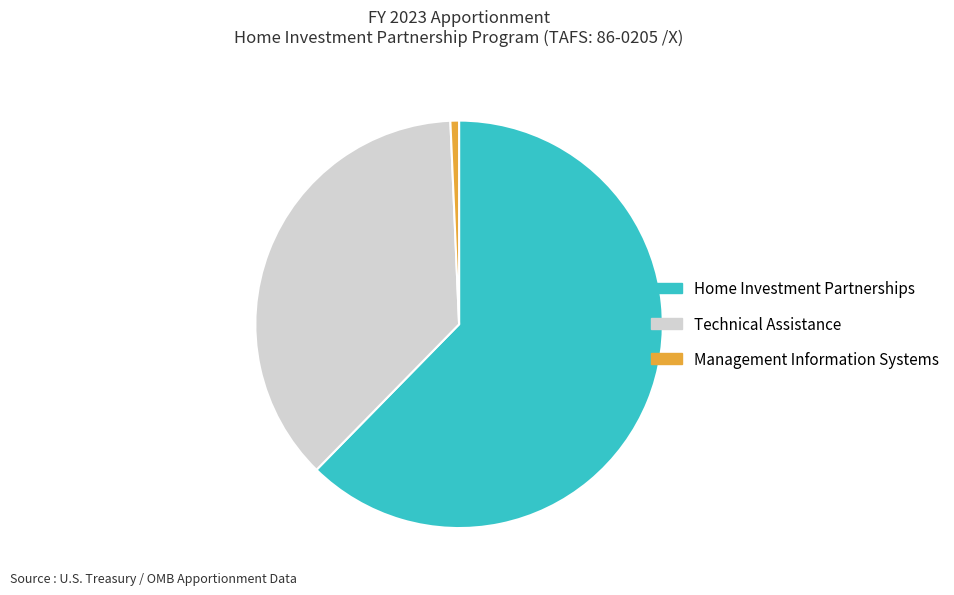

What is the ratio of the value at Technical Assistance to the value at Home Investment Partnerships?

0.6